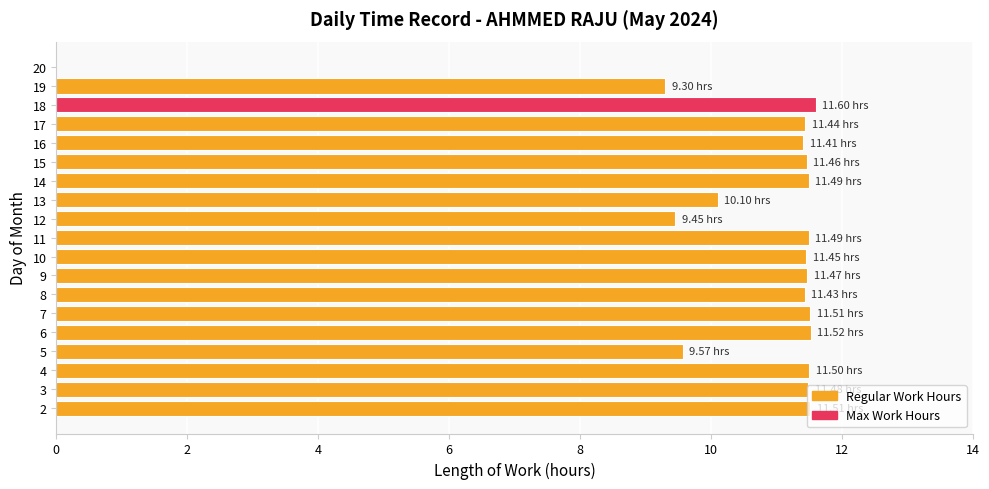

Approximately how many times larger is the value at 17 compared to 14?

1.0